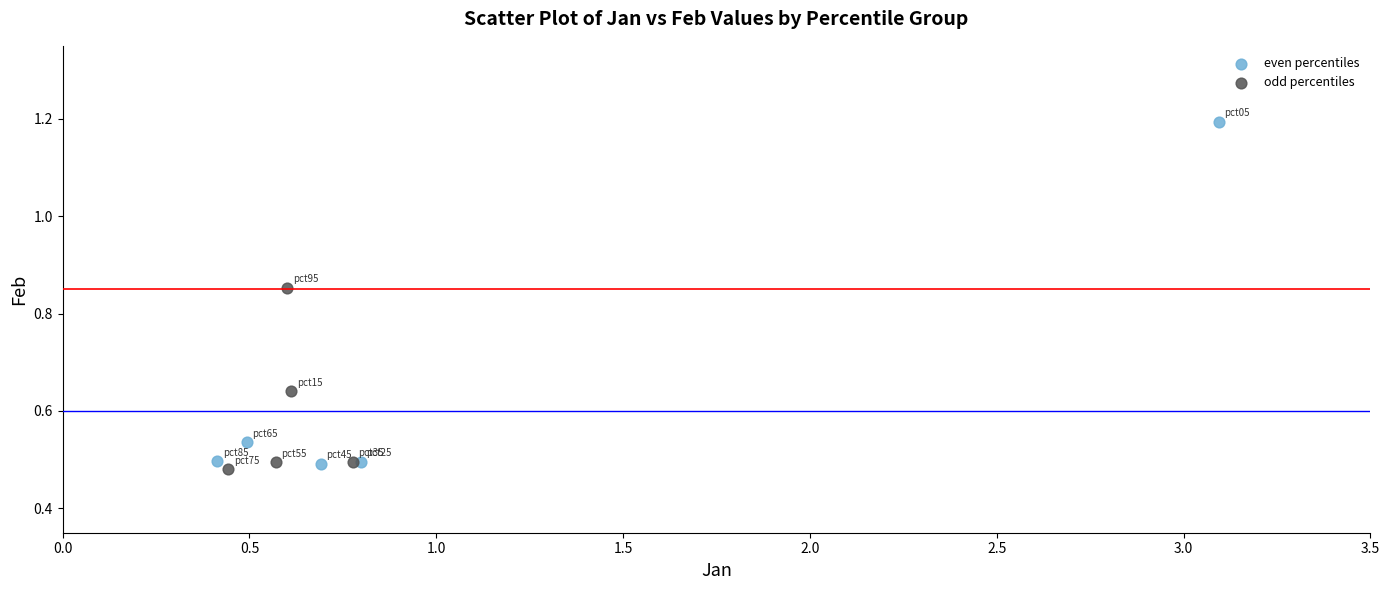

Which series contains the lowest Y value?

odd percentiles